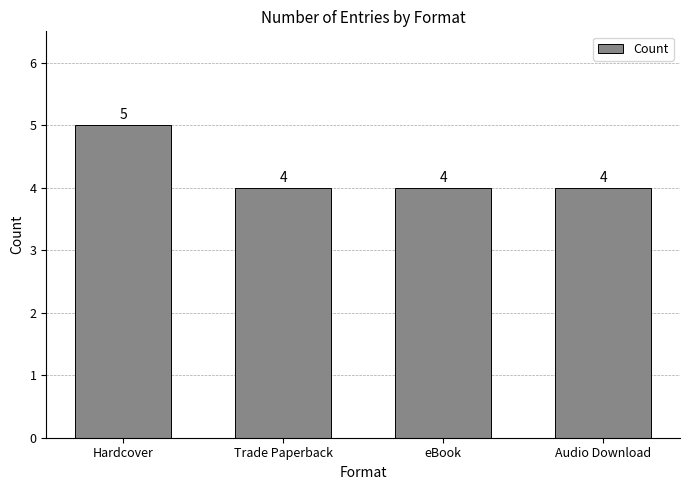

What position from the left is eBook?

3